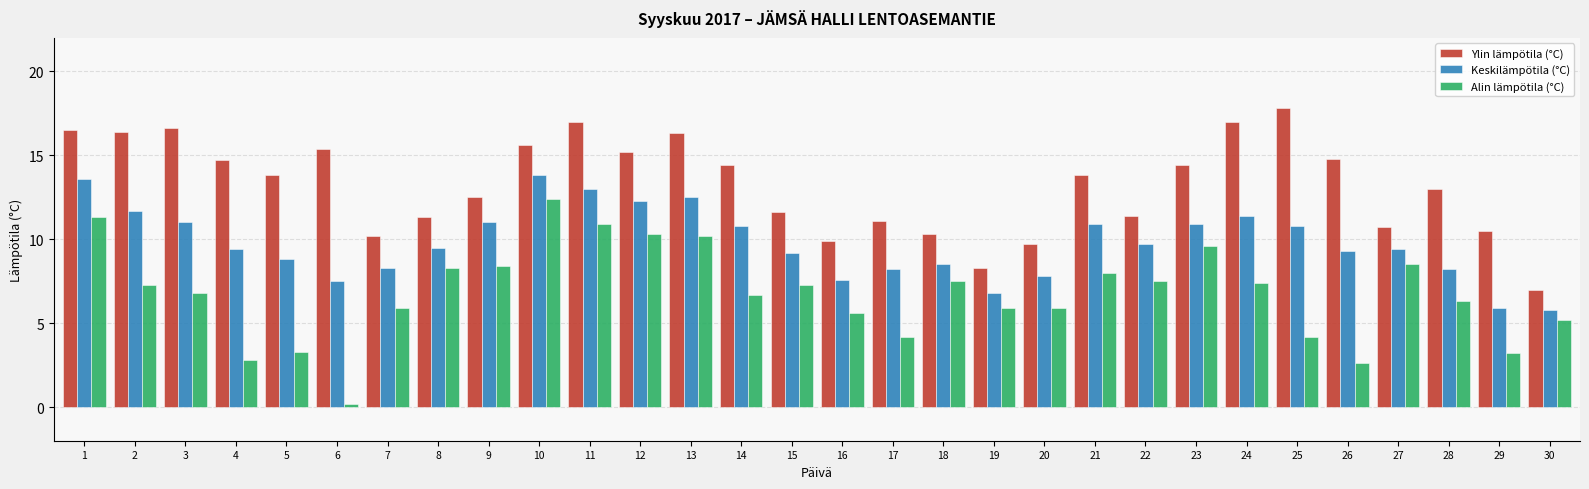

List the series in order of their peak value, lowest first.

Alin lämpötila (°C), Keskilämpötila (°C), Ylin lämpötila (°C)